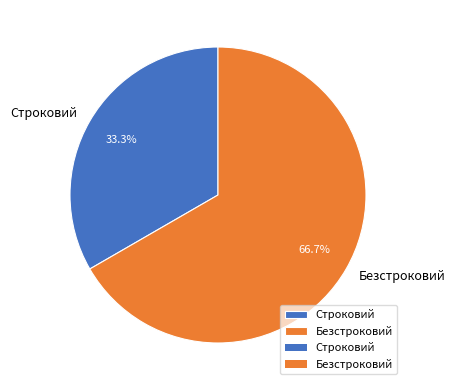

How many slices are in this pie chart?

2